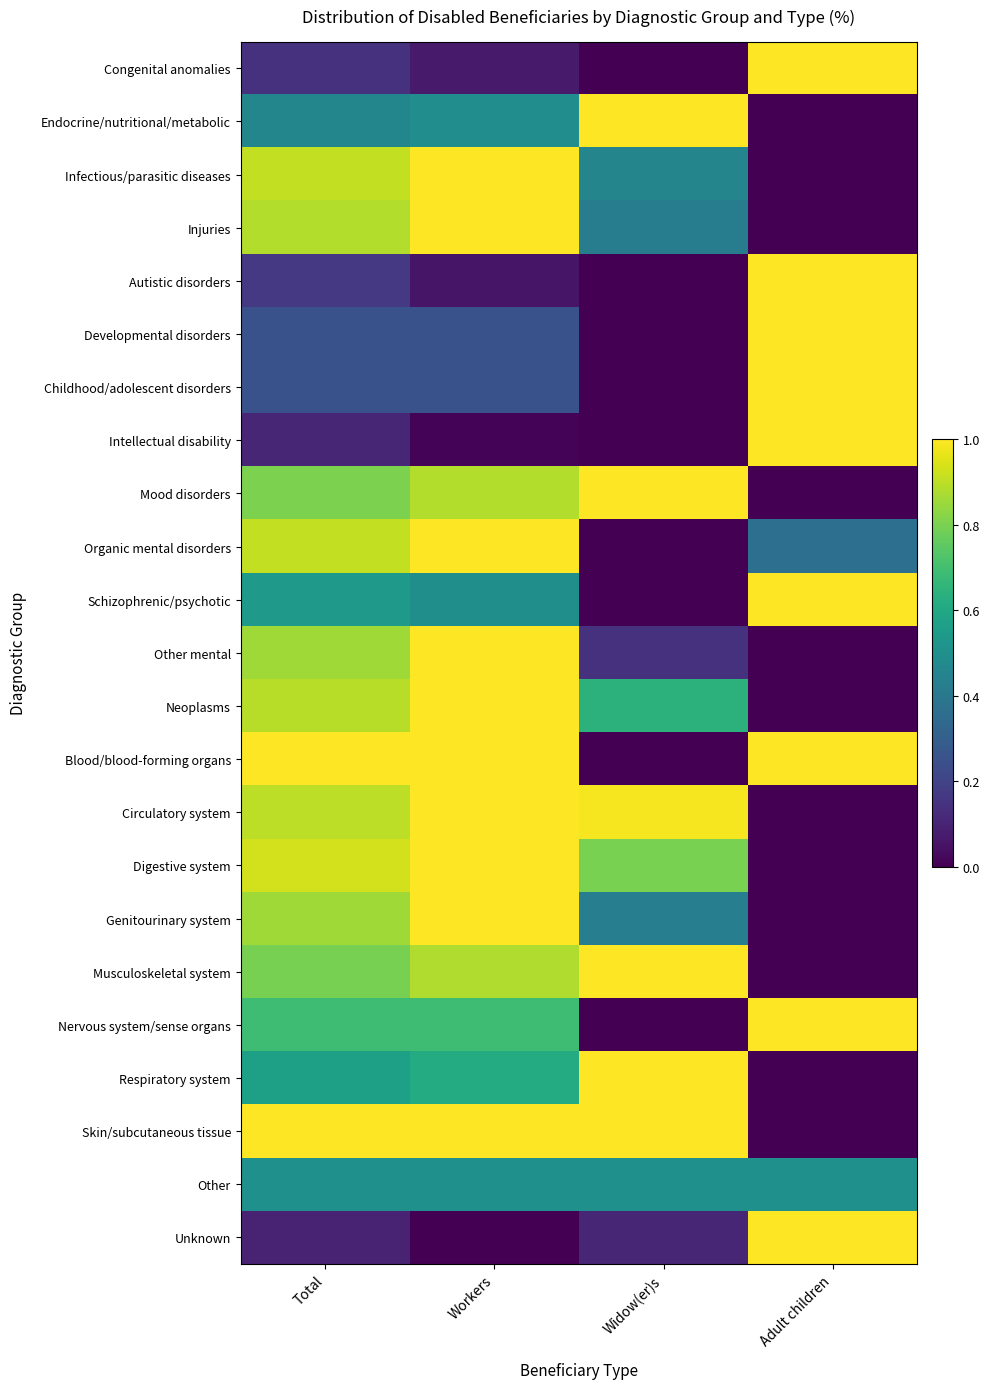

Rank the series at Workers from highest to lowest value.

Infectious/parasitic diseases, Injuries, Organic mental disorders, Other mental, Neoplasms, Blood/blood-forming organs, Circulatory system, Digestive system, Genitourinary system, Skin/subcutaneous tissue, Mood disorders, Musculoskeletal system, Nervous system/sense organs, Respiratory system, Other, Schizophrenic/psychotic, Endocrine/nutritional/metabolic, Developmental disorders, Childhood/adolescent disorders, Congenital anomalies, Autistic disorders, Intellectual disability, Unknown